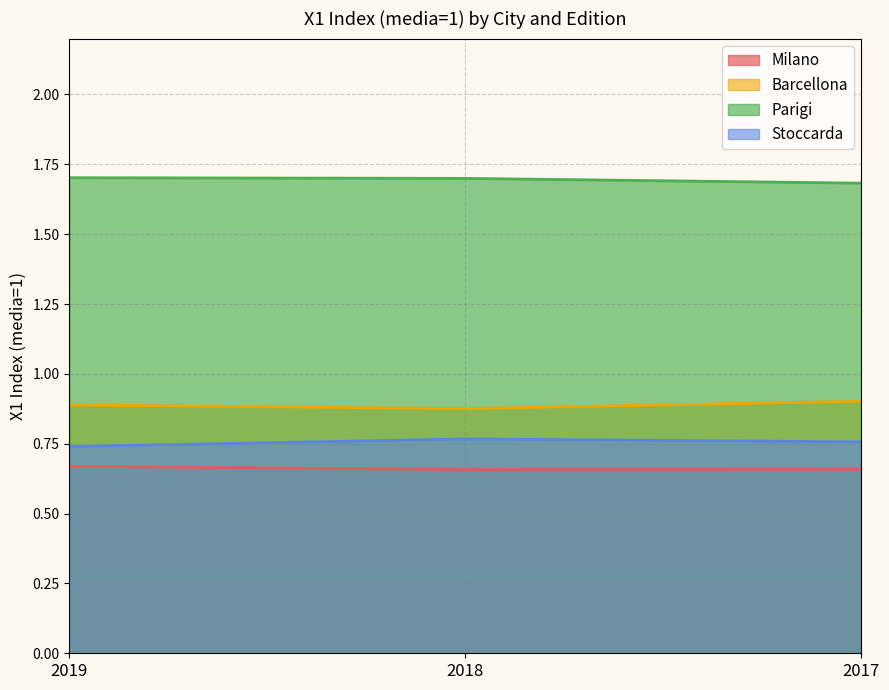

Which category has the lowest value across all series?

2018